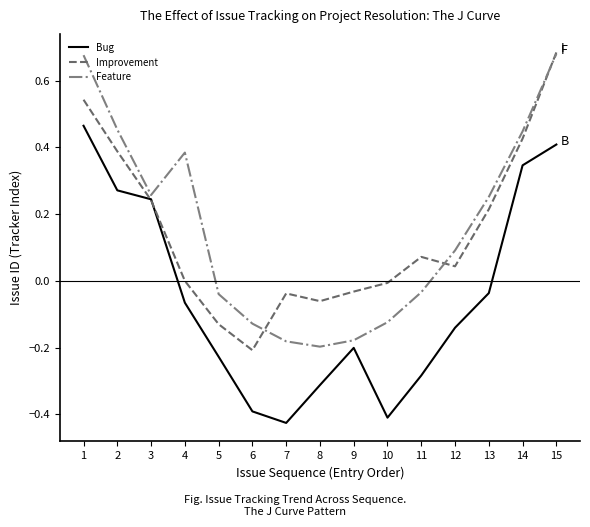

What is the sum of all Bug values?

-0.8